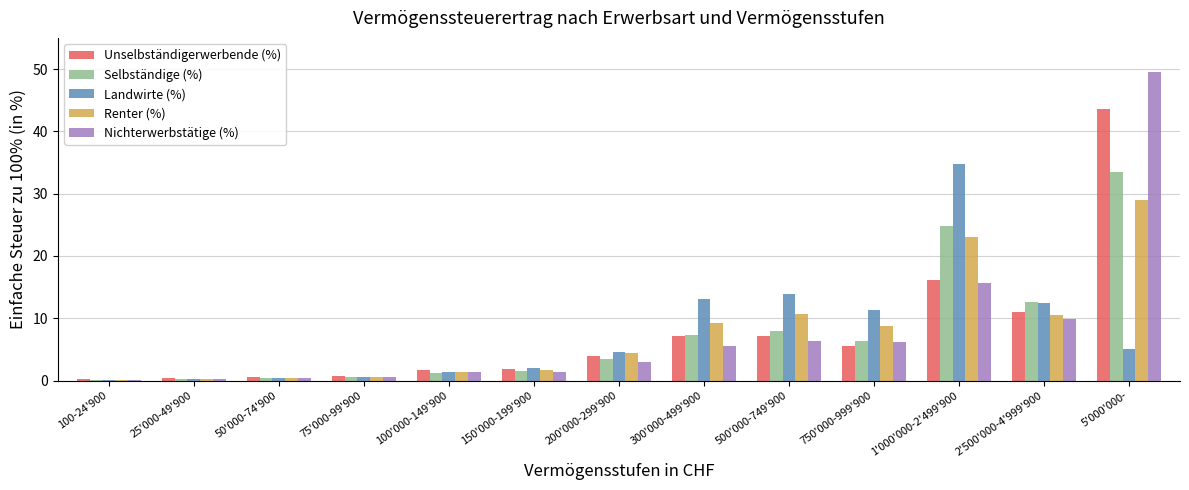

What is the total value across all series at 300'000-499'900?

42.4